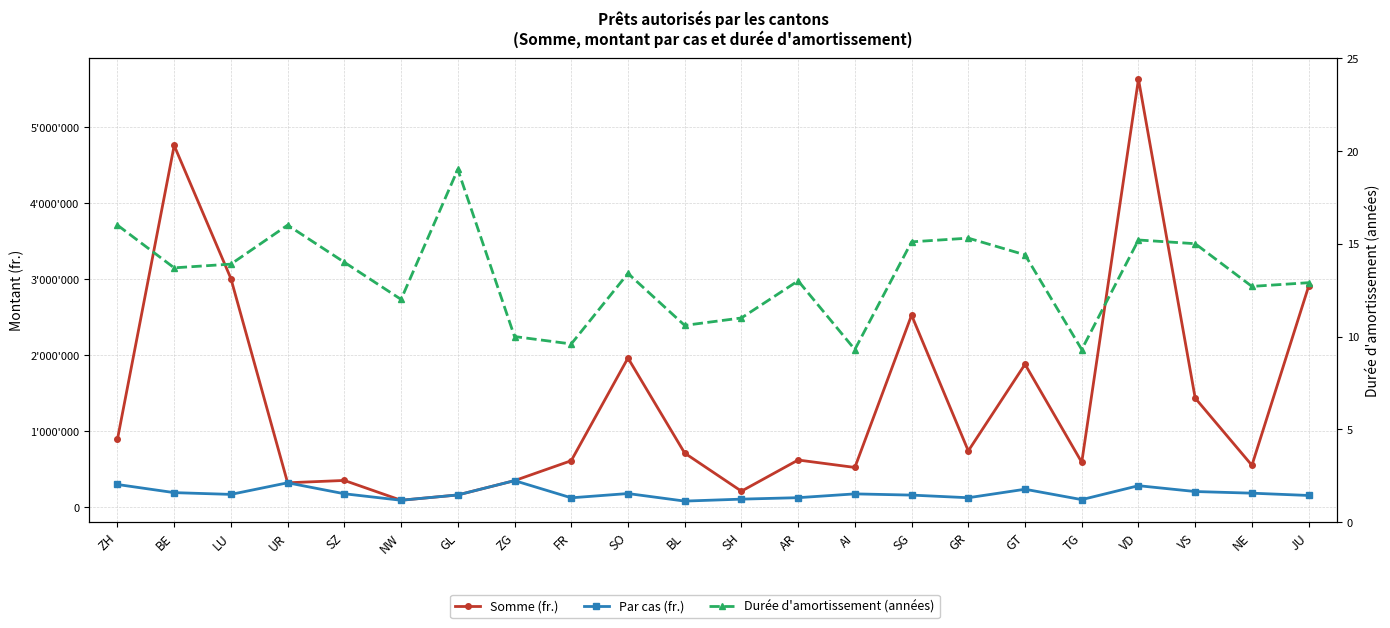

What is the label of the 2nd point from the left?

BE